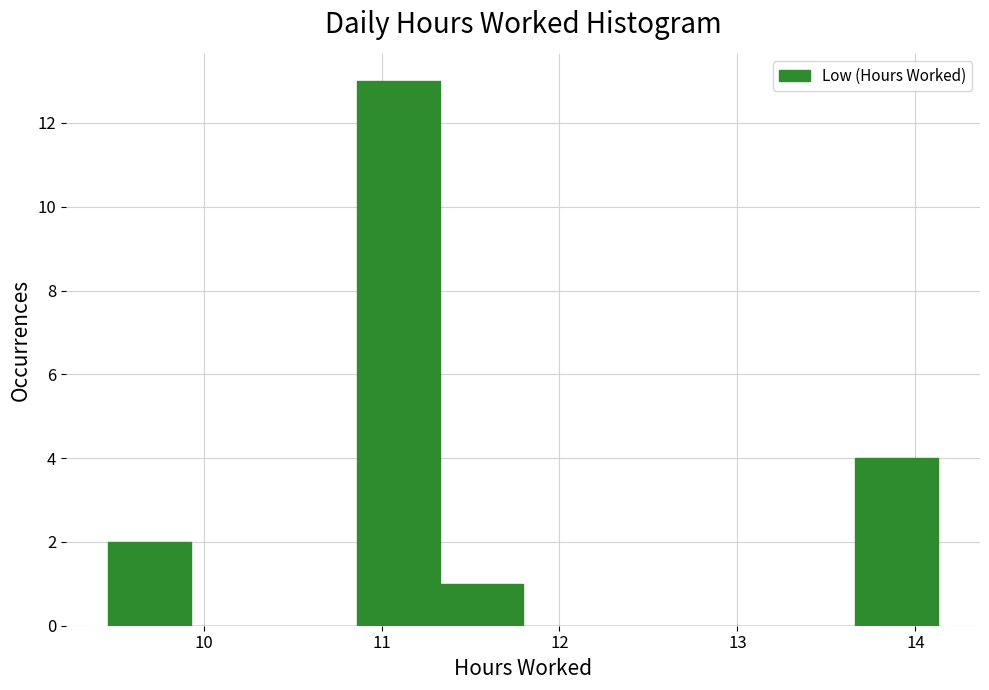

Reading left to right, transcribe this chart: for each bar, give the range it covers on the x-axis and its height. Neither the bar edges nor the heights are printed on the chart, so give them approximately, as read against the axes.

9.5 to 9.9: 2
9.9 to 10.4: 0
10.4 to 10.9: 0
10.9 to 11.3: 13
11.3 to 11.8: 1
11.8 to 12.3: 0
12.3 to 12.7: 0
12.7 to 13.2: 0
13.2 to 13.7: 0
13.7 to 14.1: 4